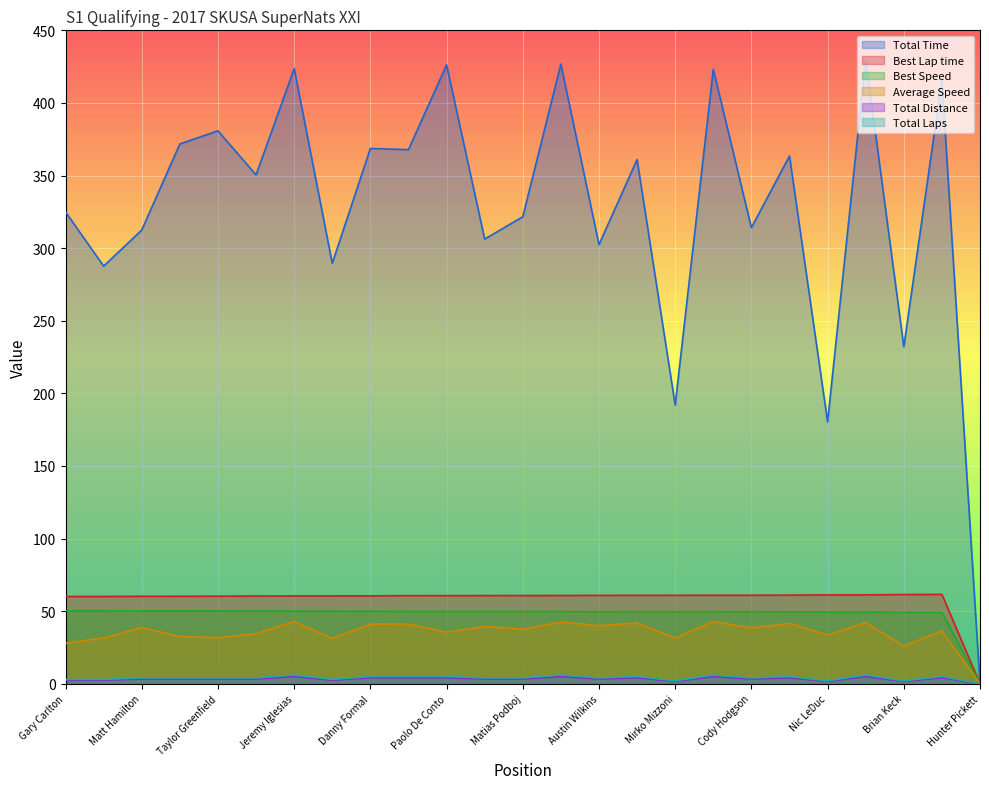

What is the spread (max minus min) of values at Mirko Mizzoni?

190.3